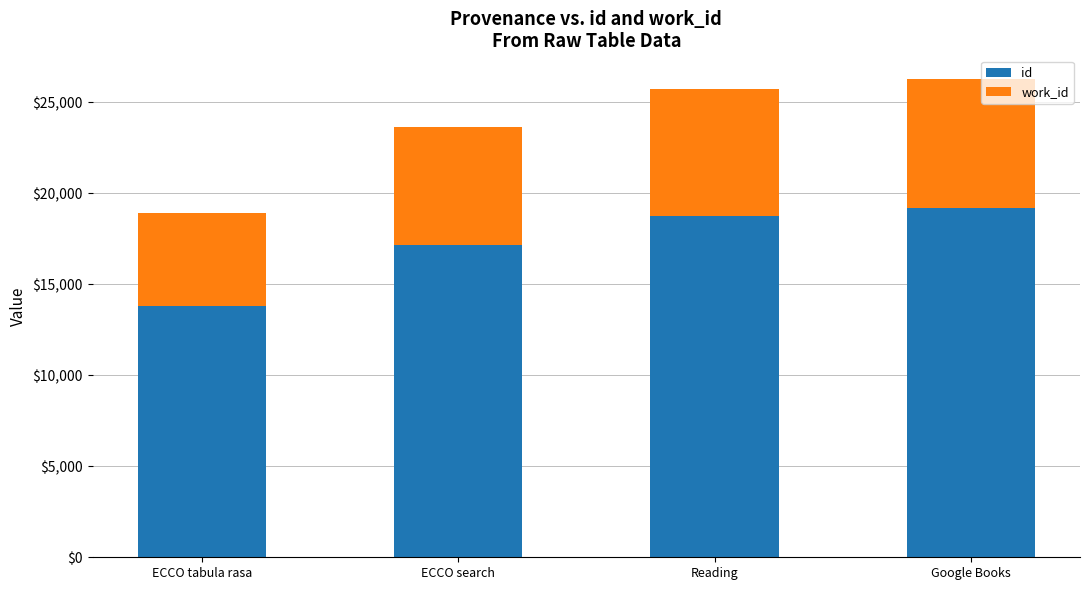

What is the total value across all series at ECCO search?

23627